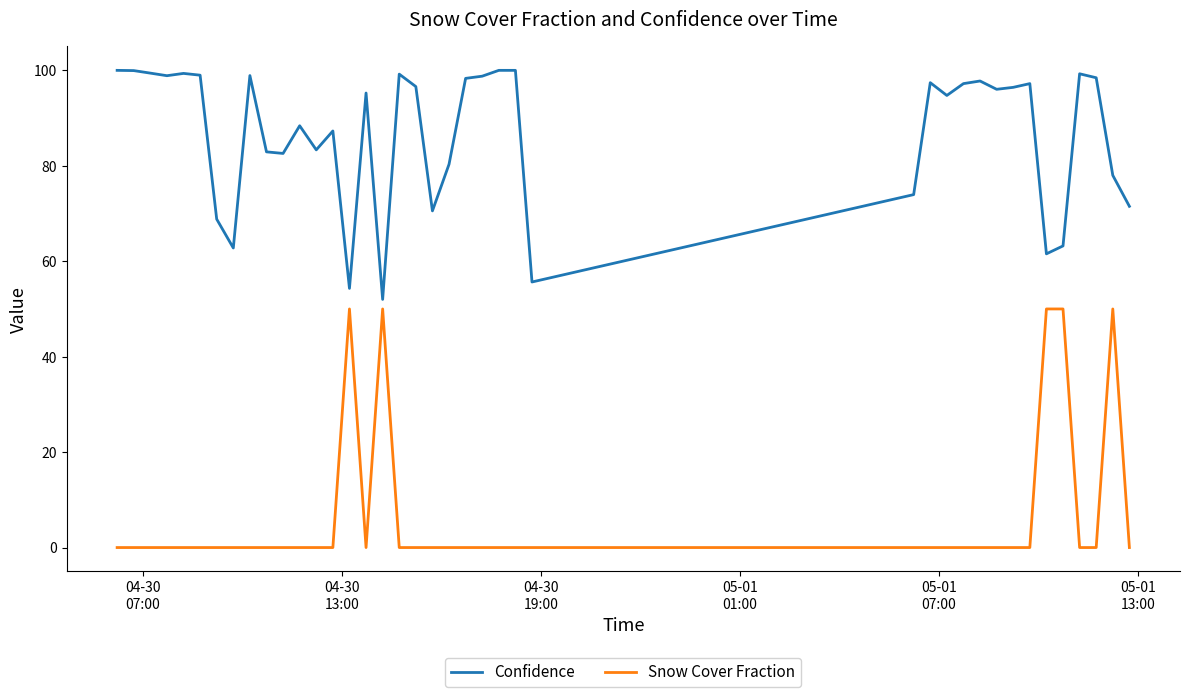

True or false: Confidence and Snow Cover Fraction intersect in this chart.

False